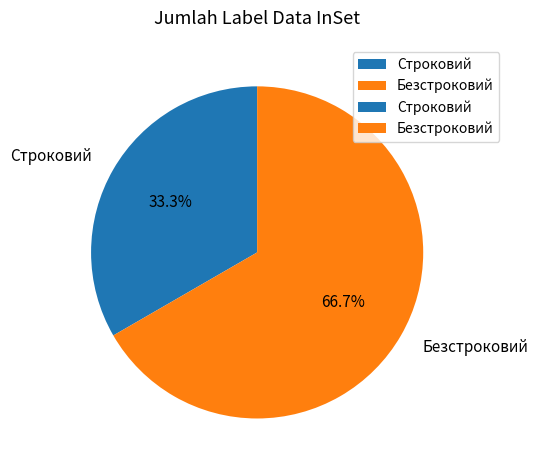

True or false: Безстроковий accounts for 67% of the total.

True